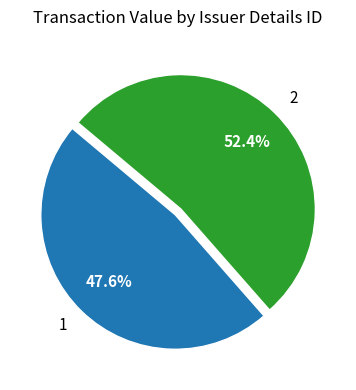

Which category has the smallest portion of the pie?

1